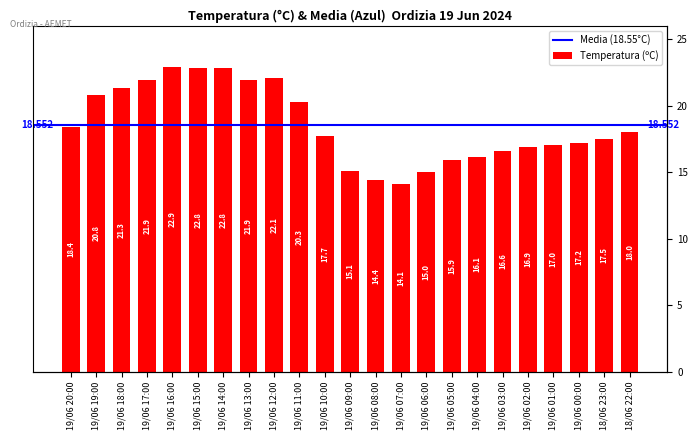

List the labels in order of value, smallest first.

19/06 07:00, 19/06 08:00, 19/06 06:00, 19/06 09:00, 19/06 05:00, 19/06 04:00, 19/06 03:00, 19/06 02:00, 19/06 01:00, 19/06 00:00, 18/06 23:00, 19/06 10:00, 18/06 22:00, 19/06 20:00, 19/06 11:00, 19/06 19:00, 19/06 18:00, 19/06 17:00, 19/06 13:00, 19/06 12:00, 19/06 15:00, 19/06 14:00, 19/06 16:00